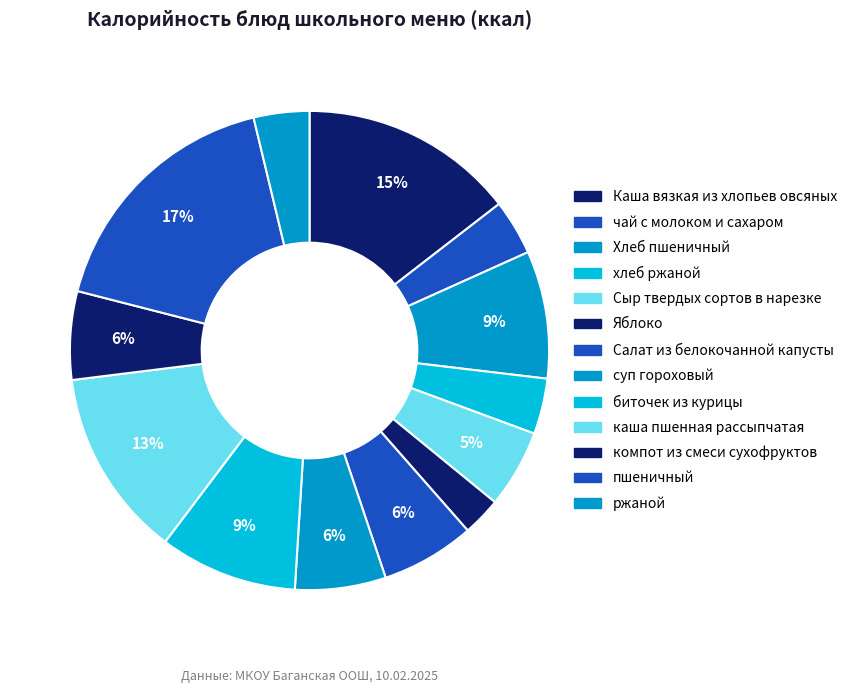

What is the change in value from хлеб ржаной to суп гороховый?

+32.2